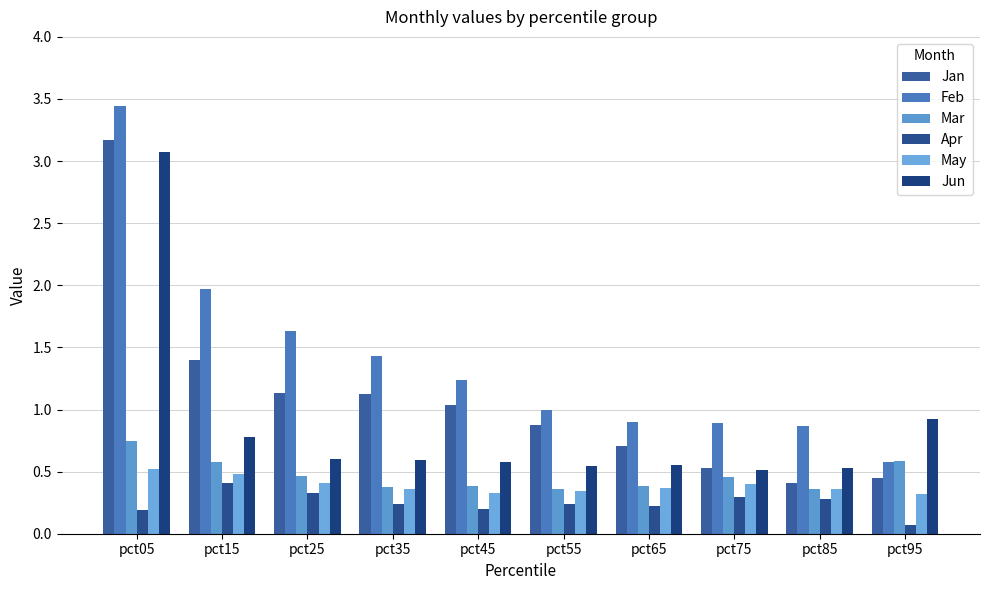

Which series has the largest total across all categories?

Feb